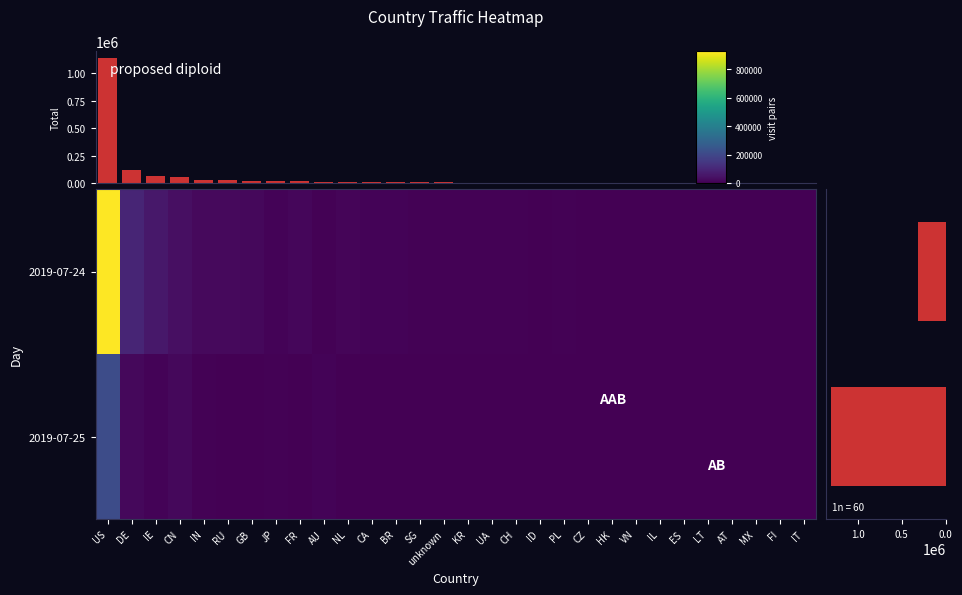

Which series changed the most between IN and UA?

2019-07-24